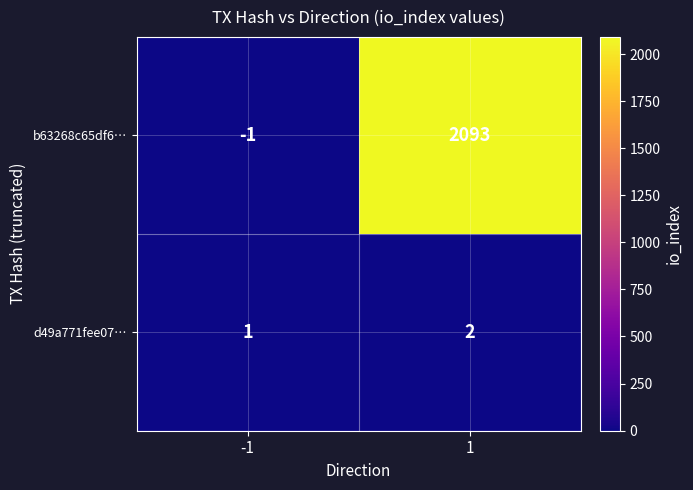

Reading right to left, list all the values displayed in this chart.

b63268c65df6…: 1=2093	-1=-1
d49a771fee07…: 1=2	-1=1